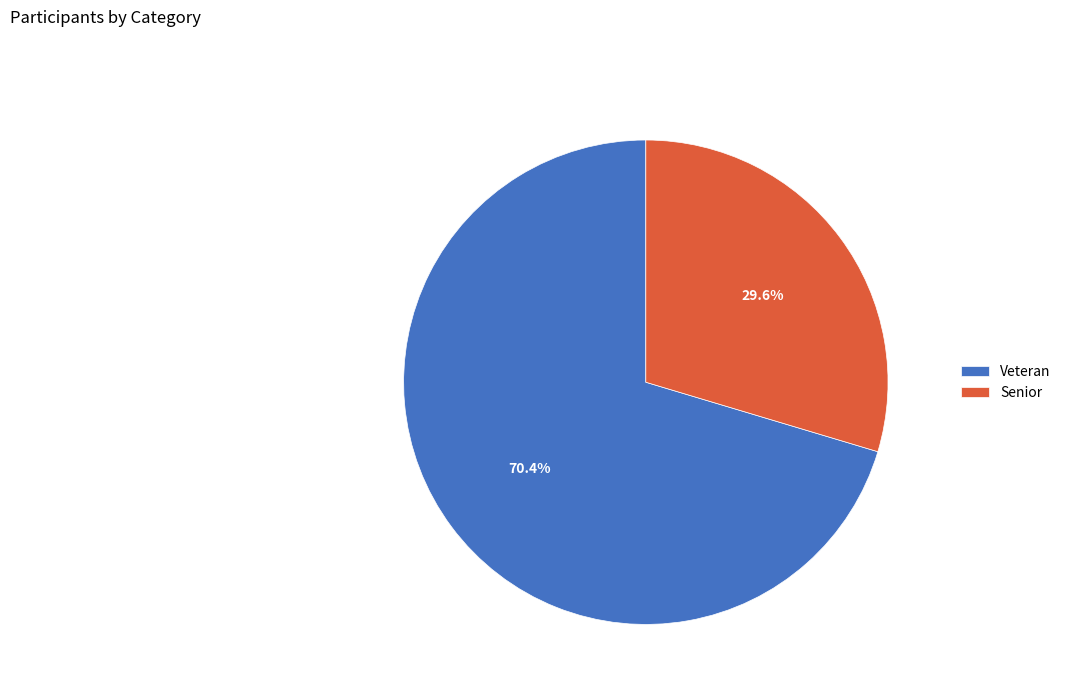

How much of the chart is everything except Veteran?

29.6%